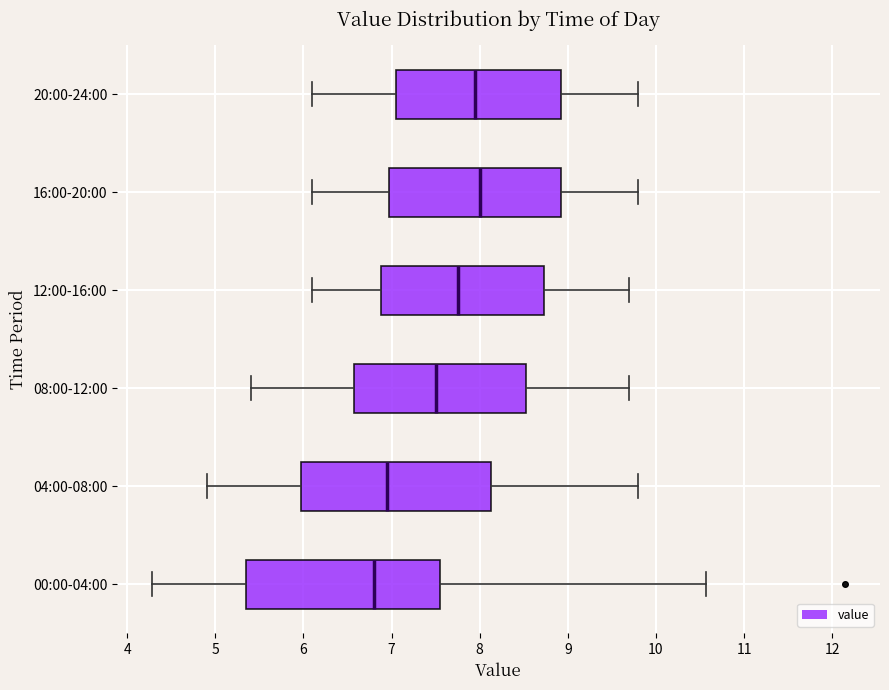

Reading bottom to top, transcribe this box plot: for each box, give where its median line is, the range the box spans, and where its two whiskers end, as read against the x-axis. The values are not printed on the chart, so give them approximately, as read against the axis.

00:00-04:00: median 6.8, box 5.4 to 7.6, whiskers 4.3 to 10.6
04:00-08:00: median 7.0, box 6.0 to 8.1, whiskers 4.9 to 9.8
08:00-12:00: median 7.5, box 6.6 to 8.5, whiskers 5.4 to 9.7
12:00-16:00: median 7.8, box 6.9 to 8.7, whiskers 6.1 to 9.7
16:00-20:00: median 8.0, box 7.0 to 8.9, whiskers 6.1 to 9.8
20:00-24:00: median 8.0, box 7.1 to 8.9, whiskers 6.1 to 9.8